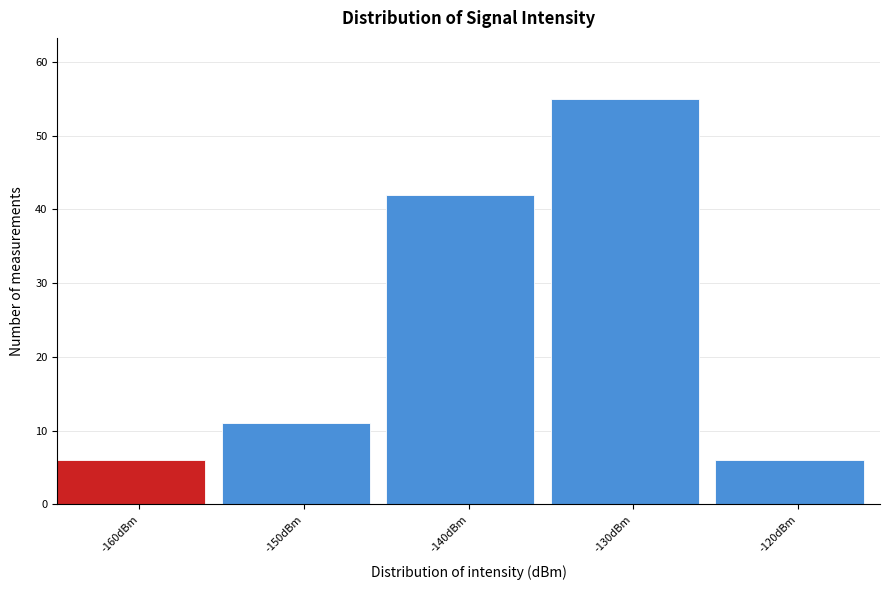

Reading left to right, extract all data points from this chart.

6	11	42	55	6